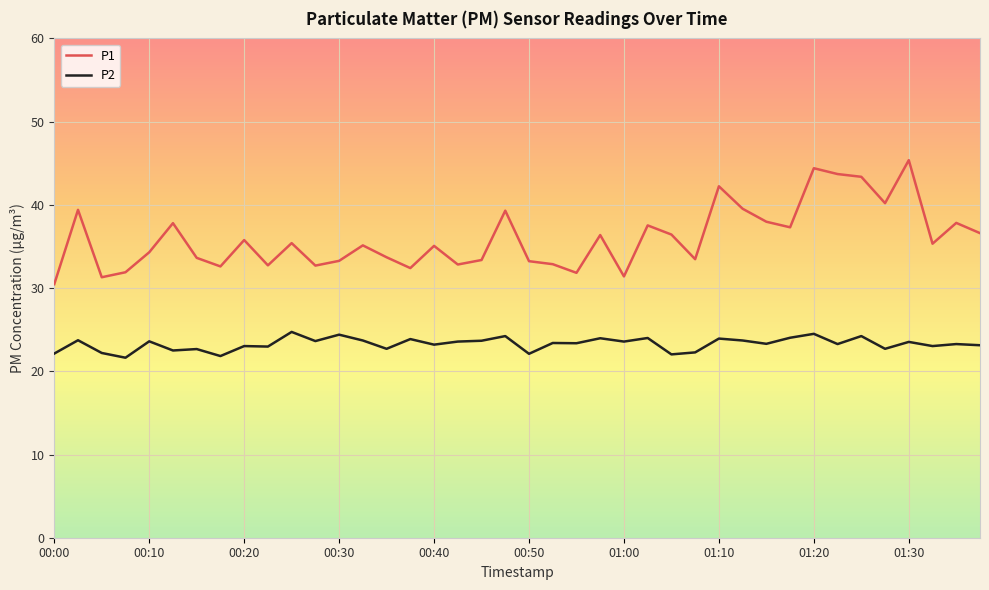

What is the highest value of the P1 series?

45.4